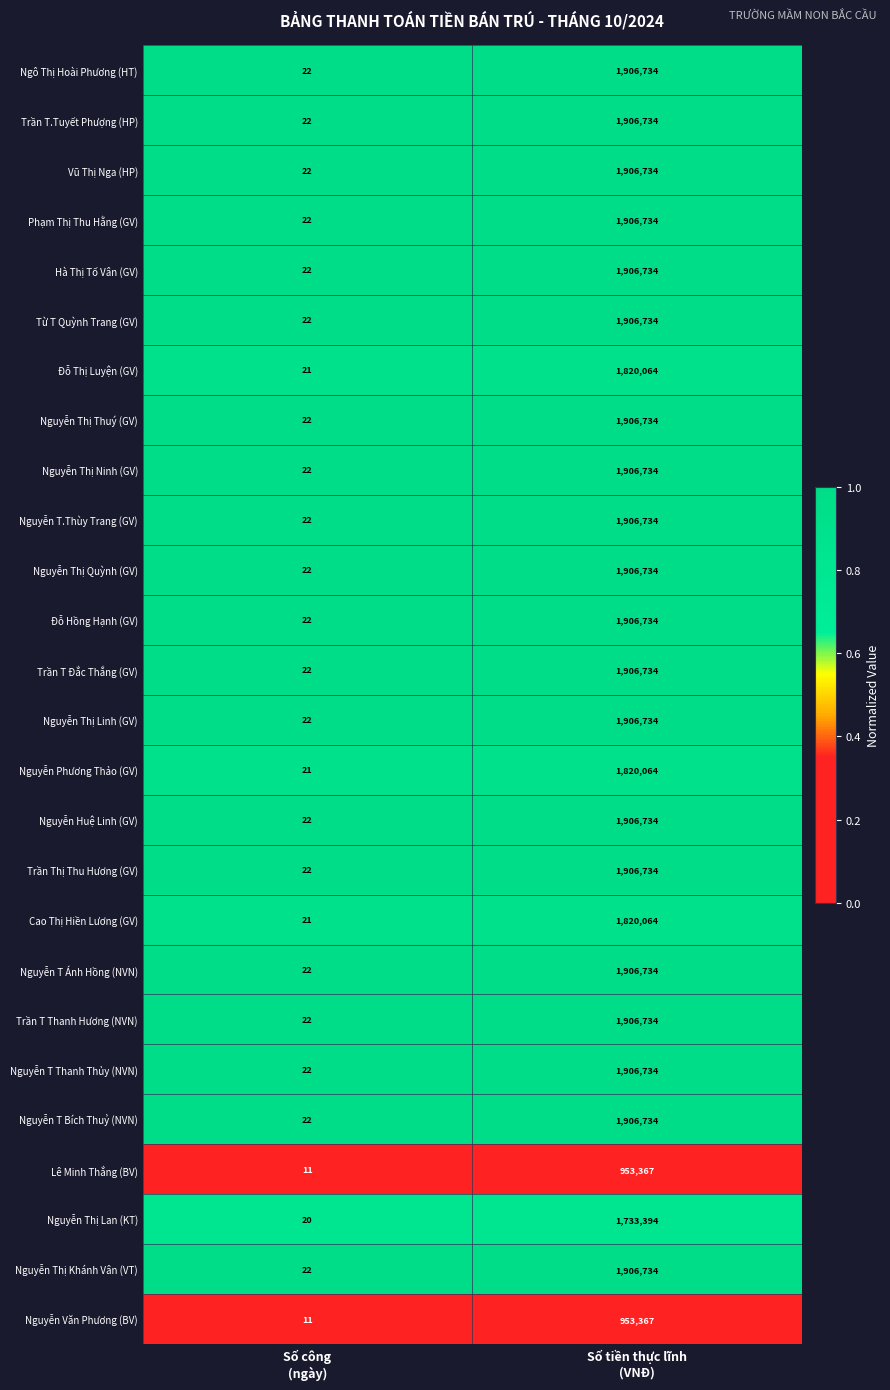

What is the difference between the maximum and minimum values in the Ngô Thị Hoài Phương (HT) series?

1906712